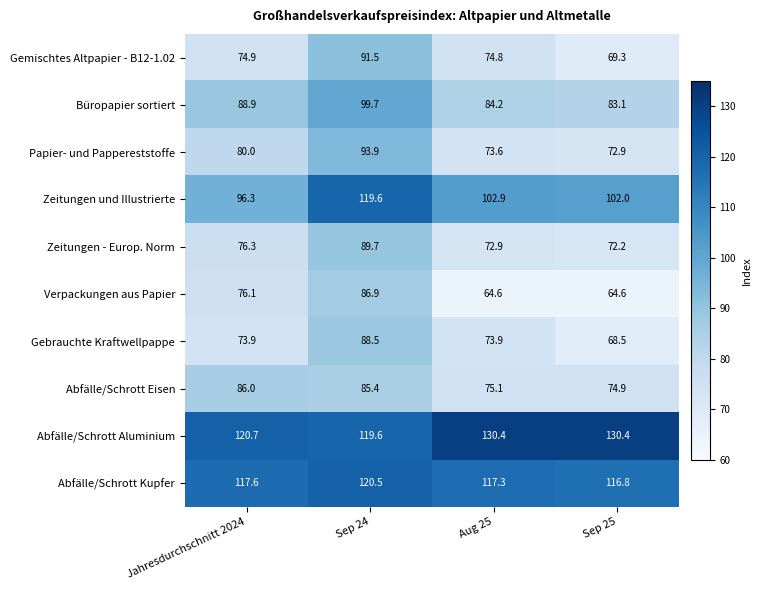

The Zeitungen - Europ. Norm series shows 52.7 at Sep 24. True or false?

False